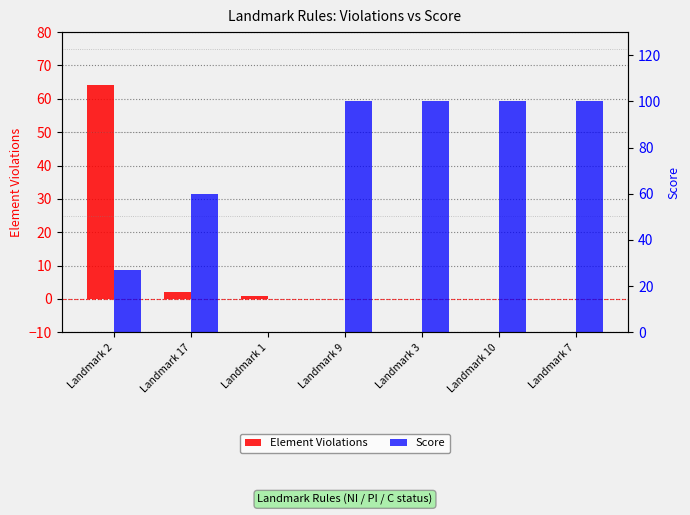

What is the label of the 3rd bar from the right?

Landmark 3